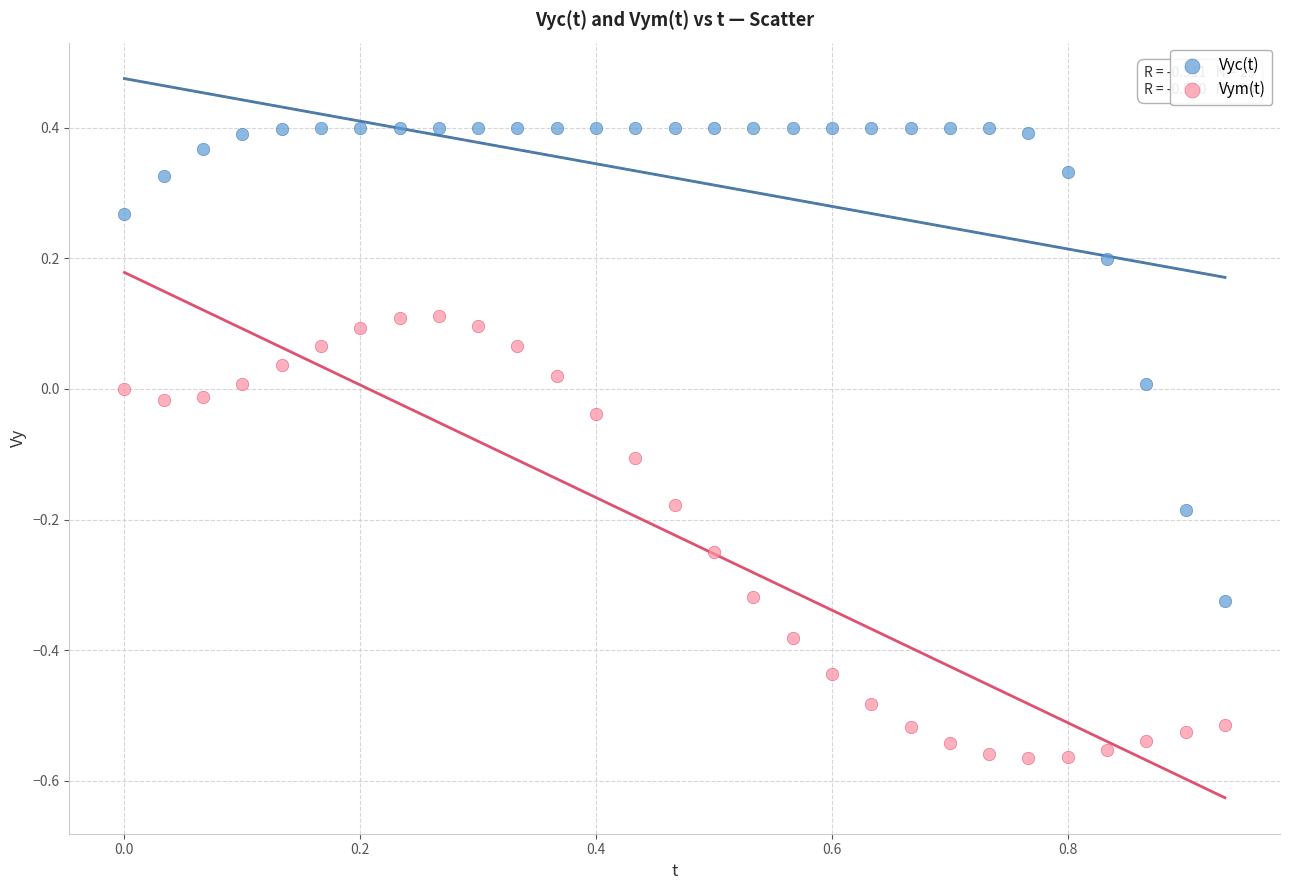

Which series contains the highest Y value?

Vyc(t)